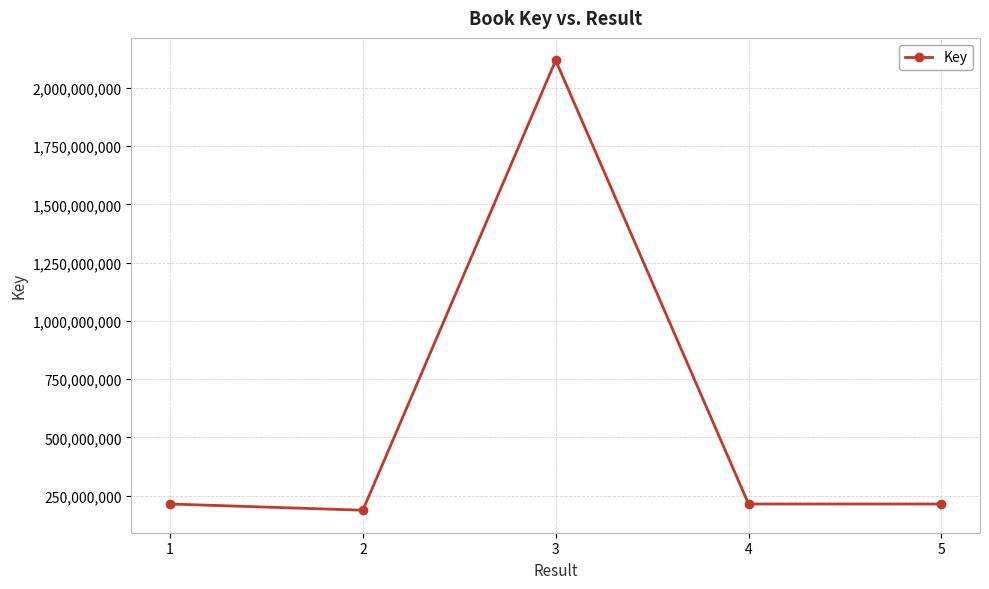

At which category does the data reach its first local peak?

3